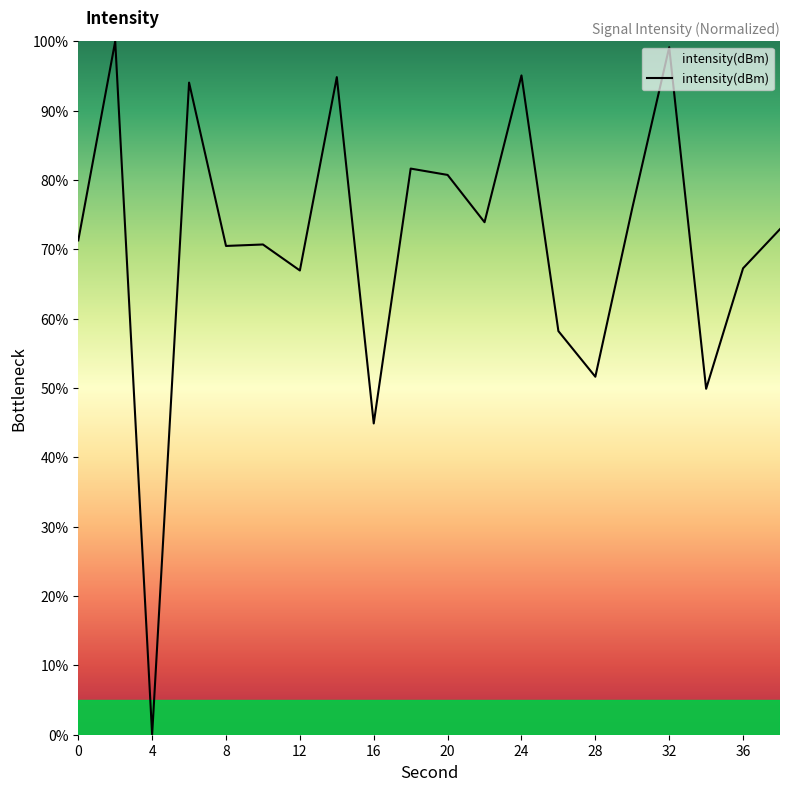

What is the greatest value displayed?

100.0